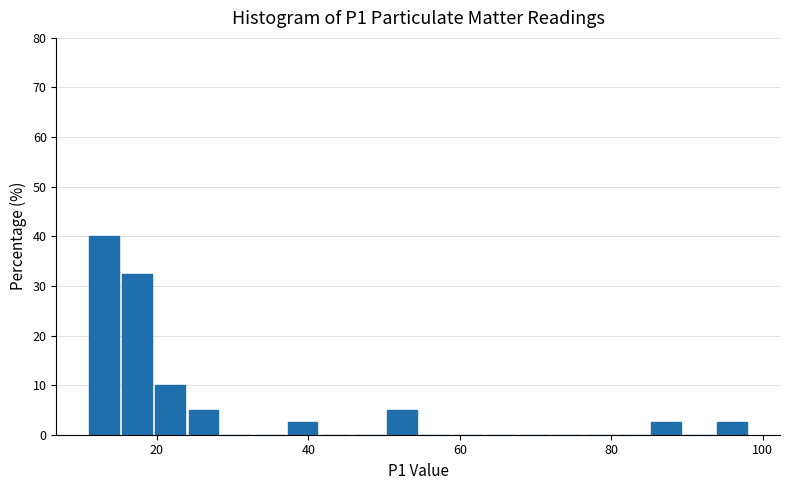

Read against the x-axis, roughly where is the centre of the tallest bar?

14